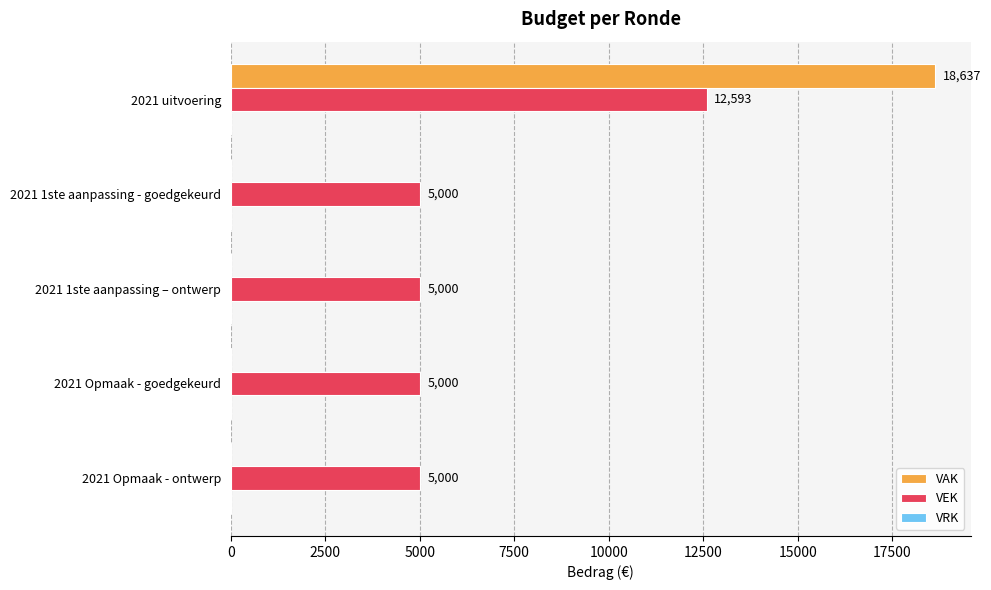

True or false: VAK has a value of 0 at 2021 Opmaak - ontwerp.

True